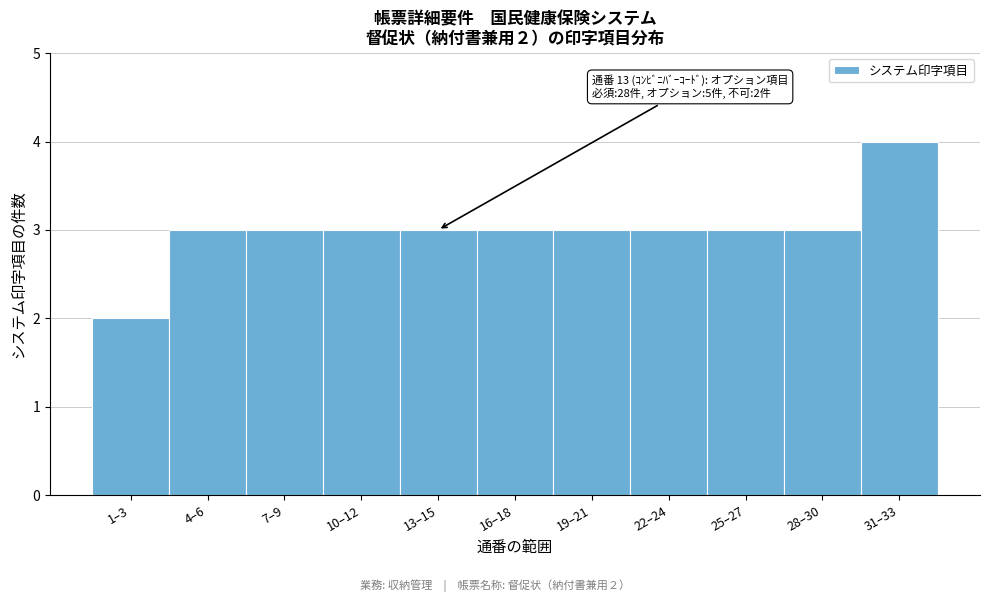

Reading left to right, transcribe all the data shown in this chart.

1–3=2	4–6=3	7–9=3	10–12=3	13–15=3	16–18=3	19–21=3	22–24=3	25–27=3	28–30=3	31–33=4